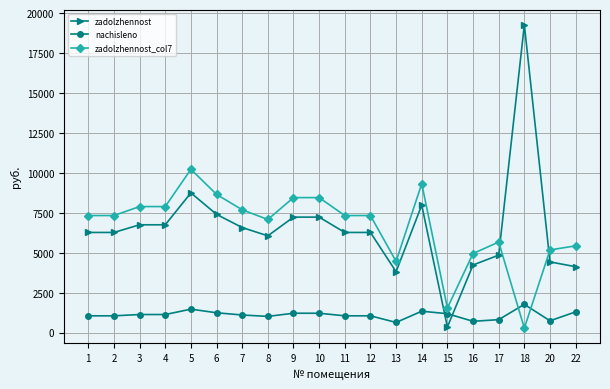

True or false: zadolzhennost has more than 0 points higher than both neighbors.

True